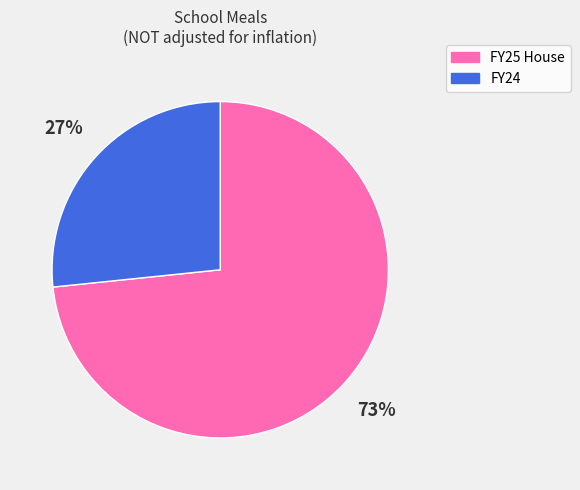

Between FY25 House and FY24, which is larger?

FY25 House